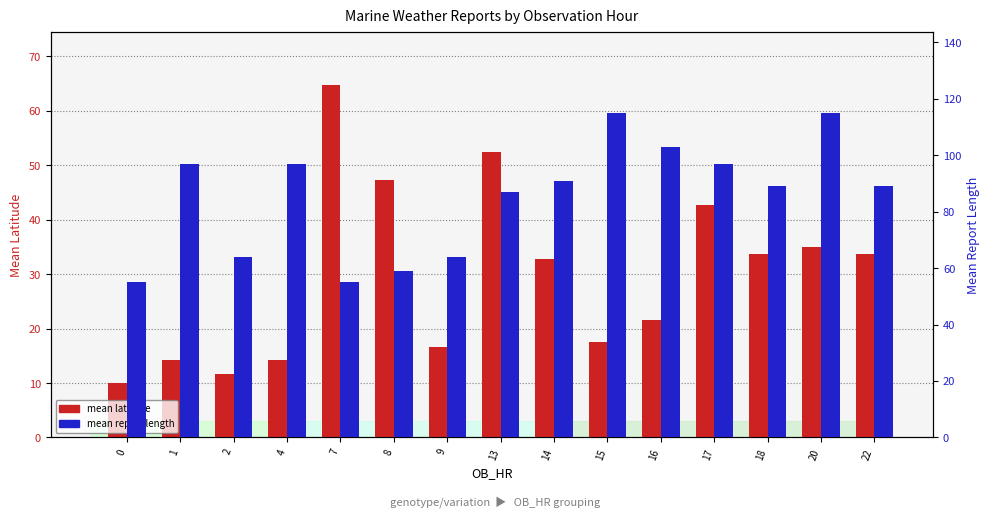

The mean latitude series shows 47.3 at 8. True or false?

True